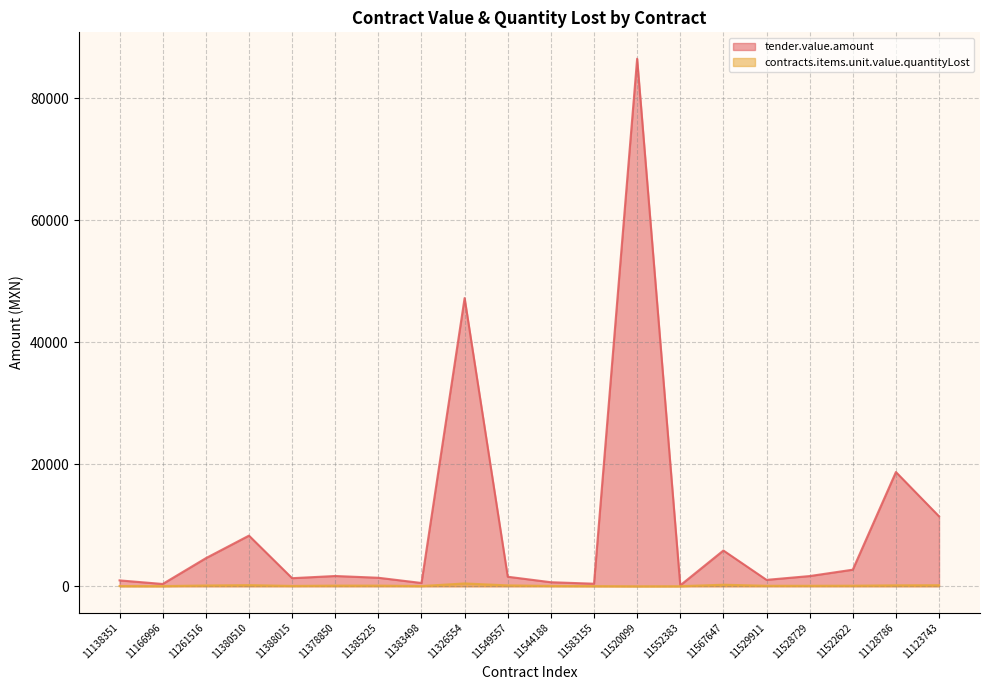

Rank the series by their average value, from highest to lowest.

tender.value.amount, contracts.items.unit.value.quantityLost